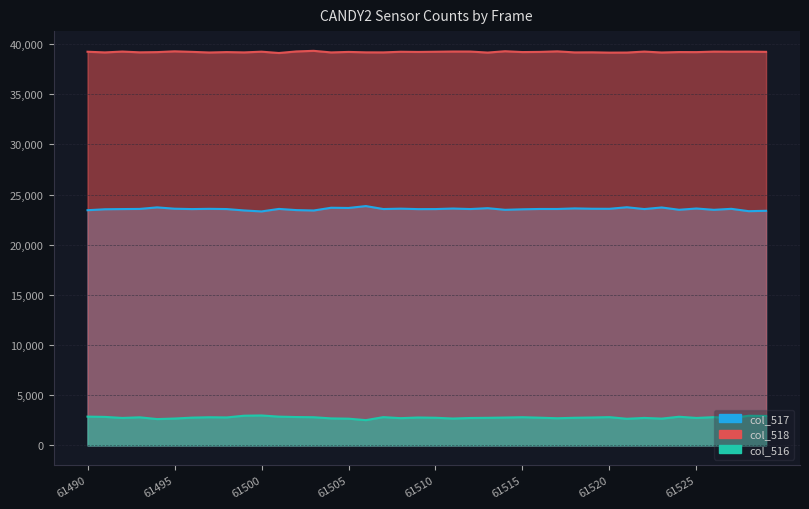

True or false: col_518 has a value of 39241 at 61528.

True